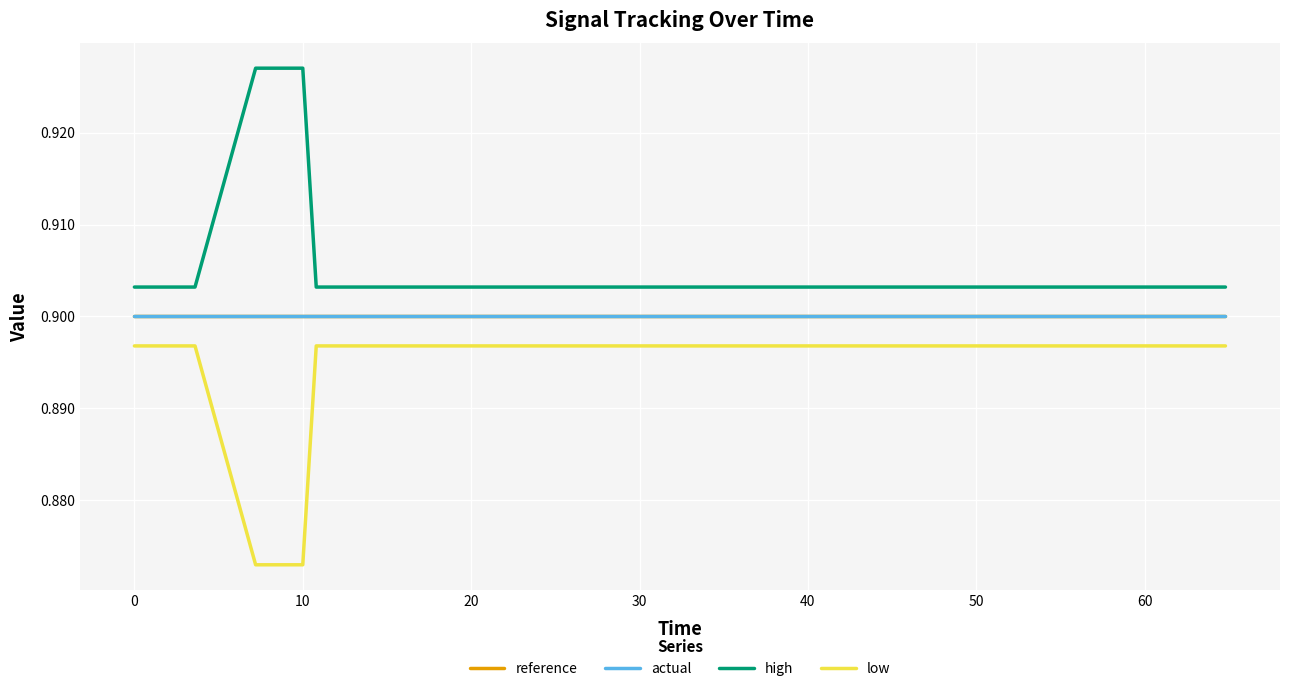

Which series has the largest total across all categories?

high